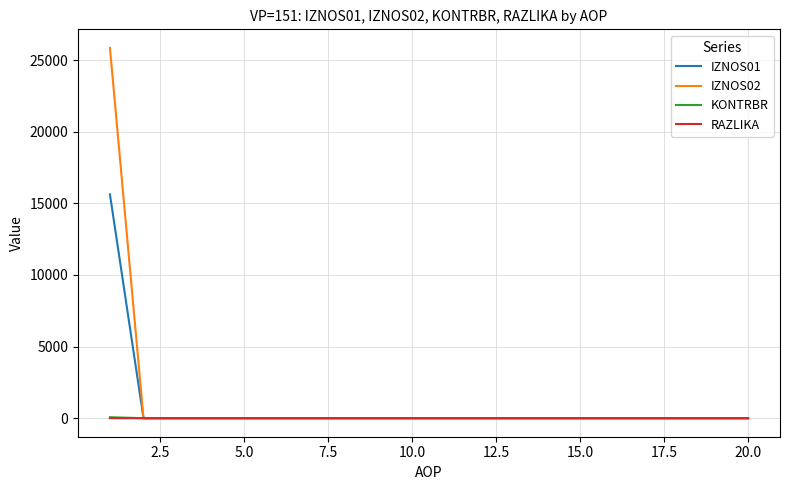

Which series has the largest range (max minus min)?

IZNOS02